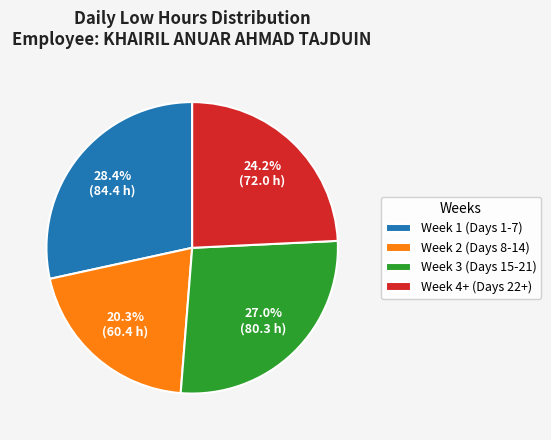

Is there a majority slice in this chart?

No